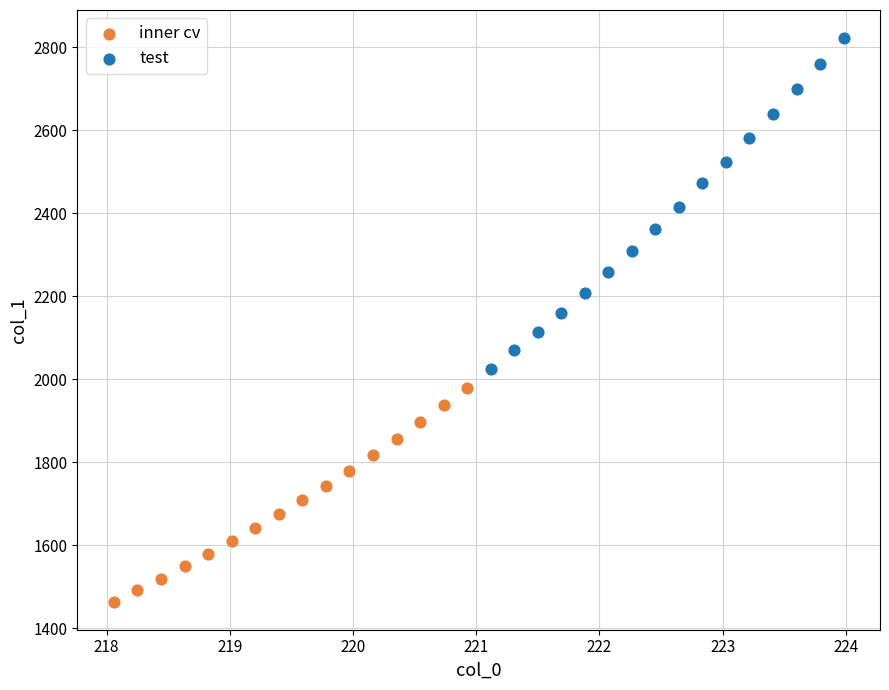

Which series contains the highest Y value?

test